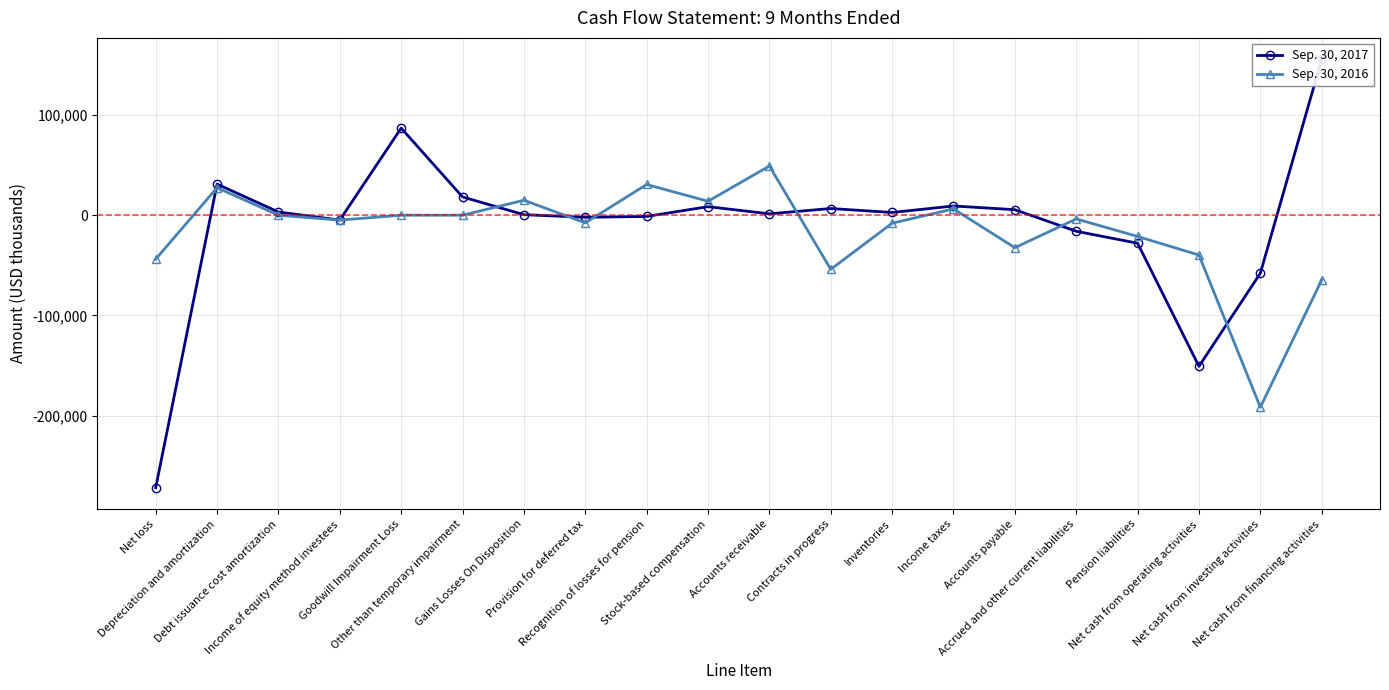

At how many categories does at least one series exceed -119686?

20